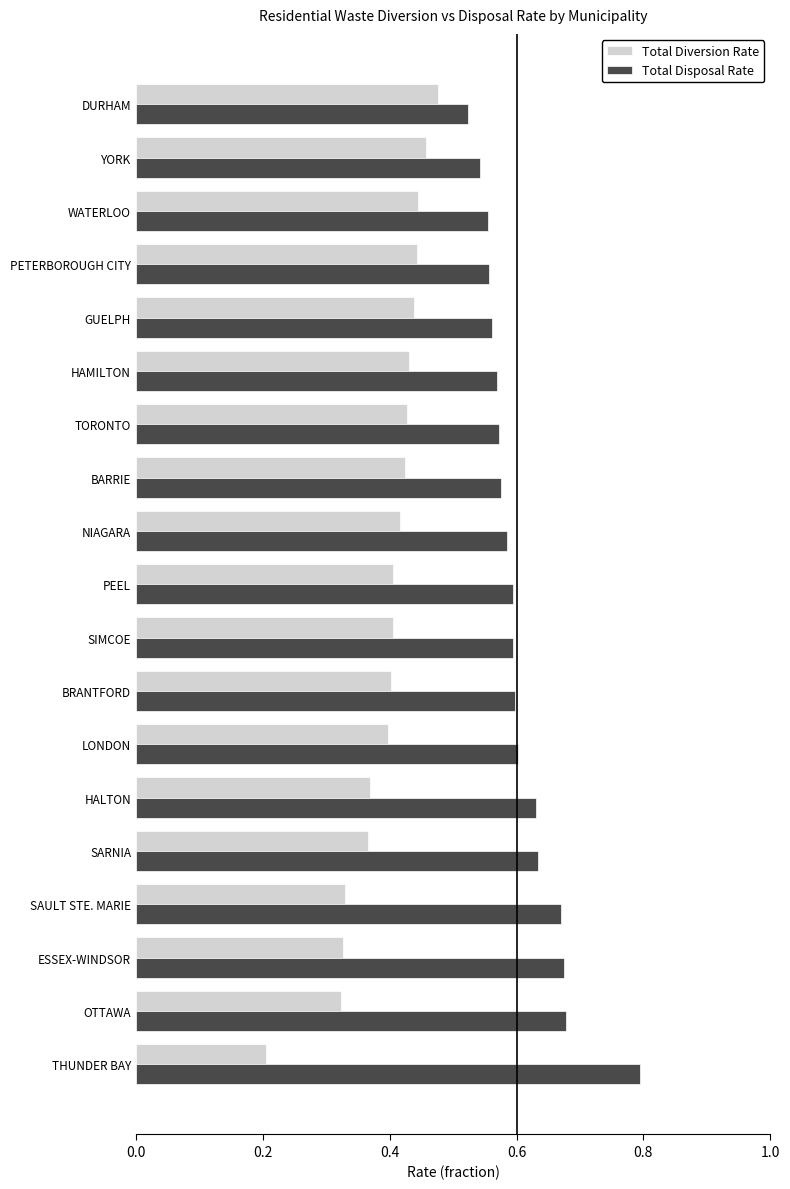

What is the sum of all Total Disposal Rate values?

11.5